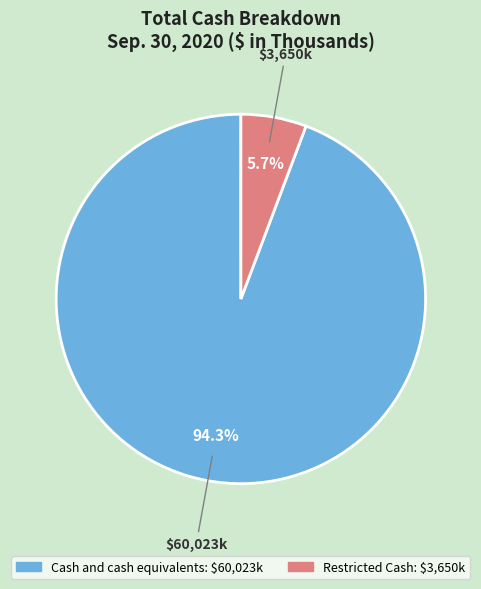

The Cash and cash equivalents slice represents 82% of the pie. True or false?

False